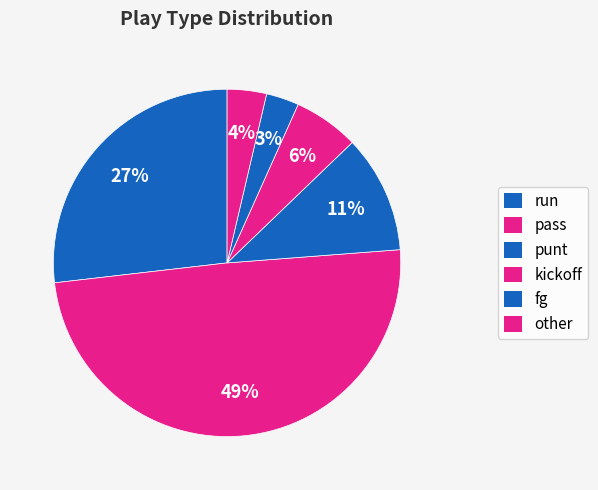

What percentage is the pass slice, to the nearest percent?

49%